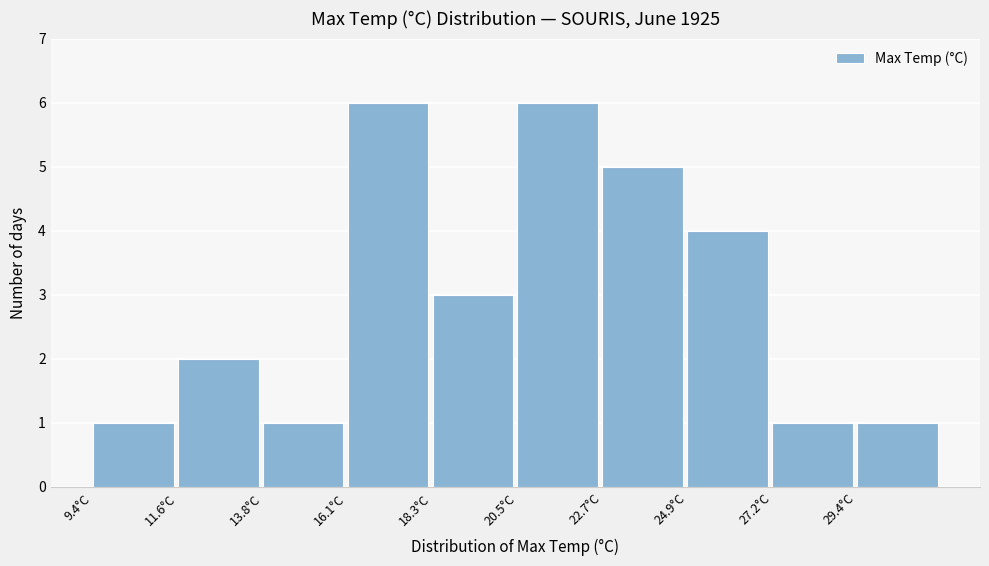

Reading left to right, transcribe this chart: for each bar, give the range it covers on the x-axis and its height. Neither the bar edges nor the heights are printed on the chart, so give them approximately, as read against the axes.

9.5 to 11.5: 1
11.5 to 14.0: 2
14.0 to 16.0: 1
16.0 to 18.5: 6
18.5 to 20.5: 3
20.5 to 22.5: 6
22.5 to 25.0: 5
25.0 to 27.0: 4
27.0 to 29.5: 1
29.5 to 31.5: 1